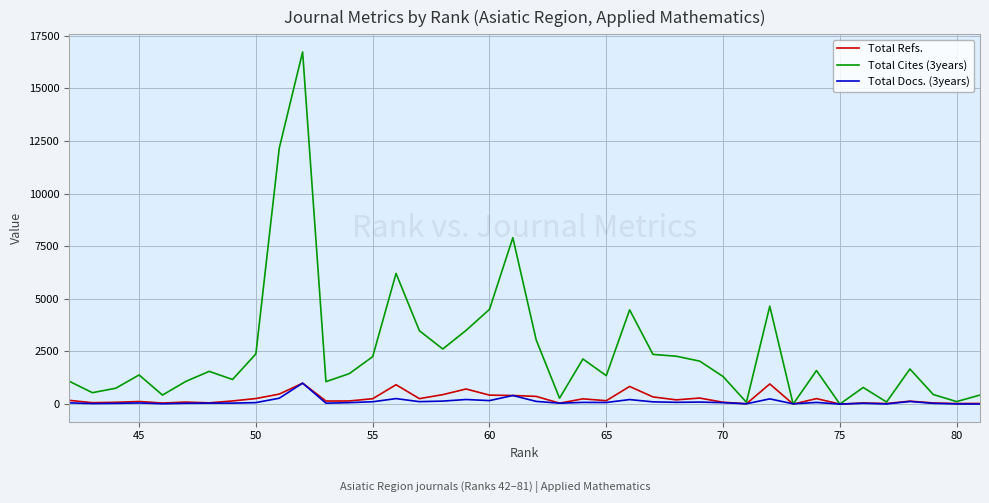

How many intersections are there between Total Docs. (3years) and Total Refs.?

2